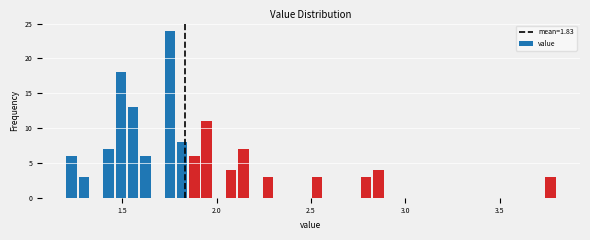

Around what value on the x-axis is the tallest bar? Give the approximate position of its centre, as read against the axis.

1.75